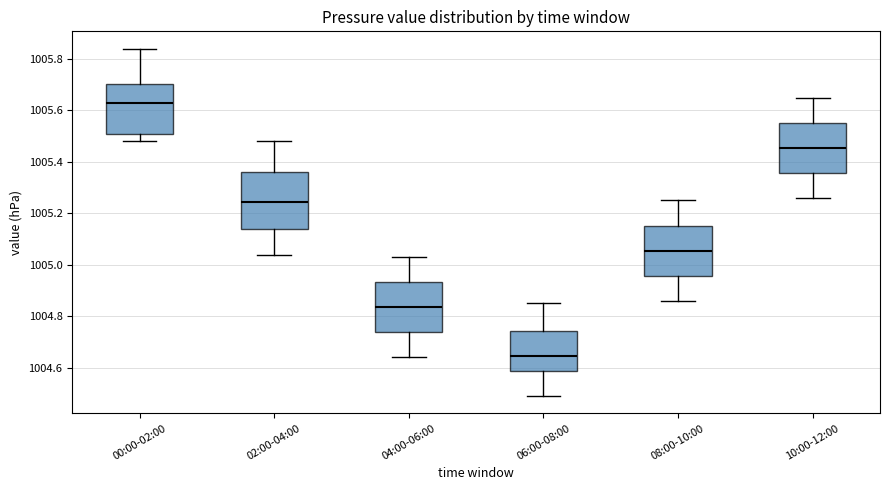

Reading left to right, read every box against the y-axis: the position of its median line, the range the box covers, and the ends of its whiskers. The values are not printed on the chart, so give them approximately, as read against the axis.

00:00-02:00: median 1005.64, box 1005.52 to 1005.70, whiskers 1005.48 to 1005.84
02:00-04:00: median 1005.24, box 1005.14 to 1005.36, whiskers 1005.04 to 1005.48
04:00-06:00: median 1004.84, box 1004.74 to 1004.94, whiskers 1004.64 to 1005.04
06:00-08:00: median 1004.64, box 1004.58 to 1004.74, whiskers 1004.50 to 1004.86
08:00-10:00: median 1005.06, box 1004.96 to 1005.16, whiskers 1004.86 to 1005.26
10:00-12:00: median 1005.46, box 1005.36 to 1005.56, whiskers 1005.26 to 1005.66